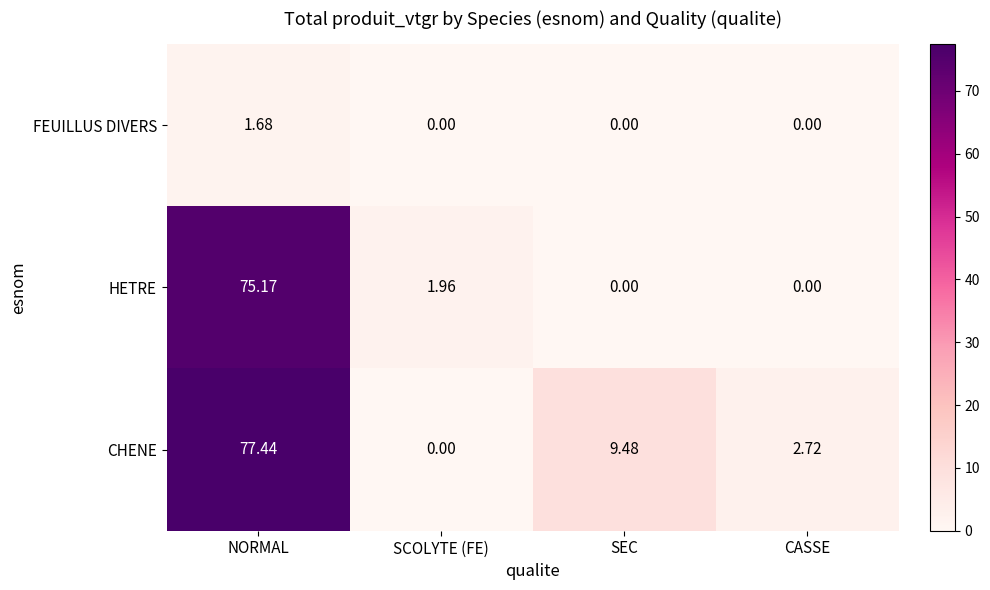

At which label is CHENE closest to 38?

SEC